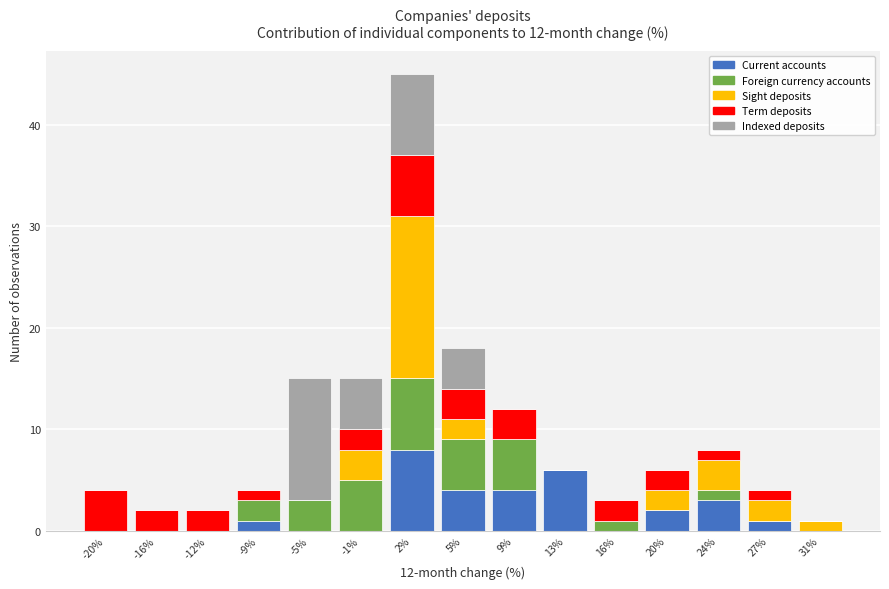

What is the sum of all Current accounts values?

29